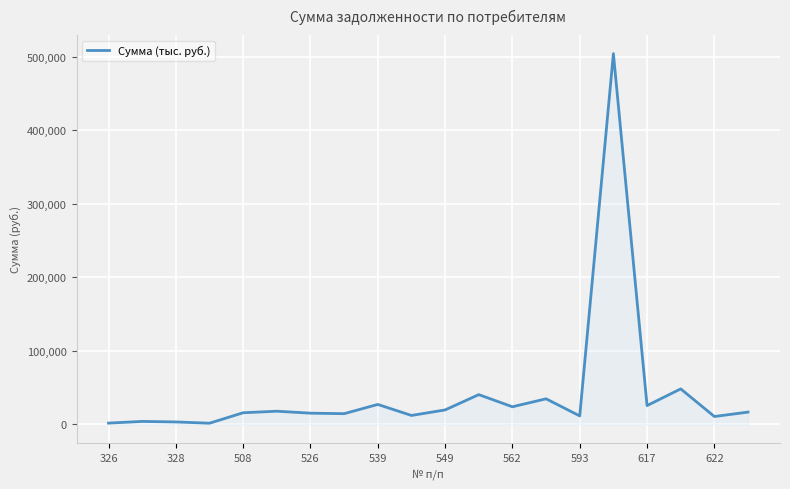

What is the difference between the maximum and minimum values?

502996.5